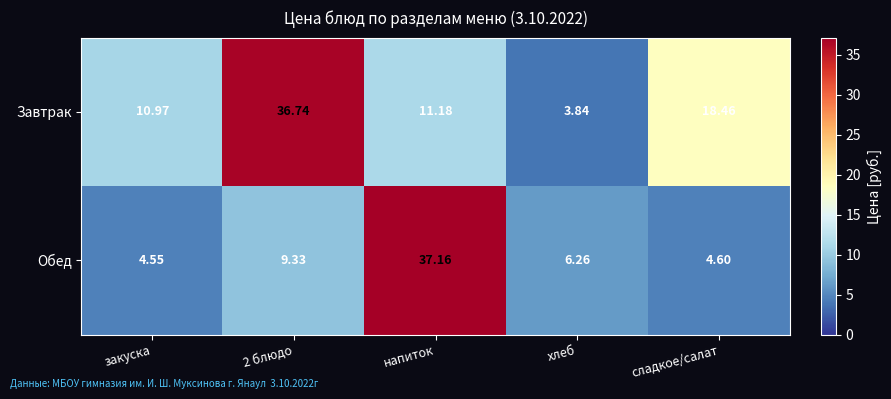

Rank the series by their maximum value, from highest to lowest.

Обед, Завтрак